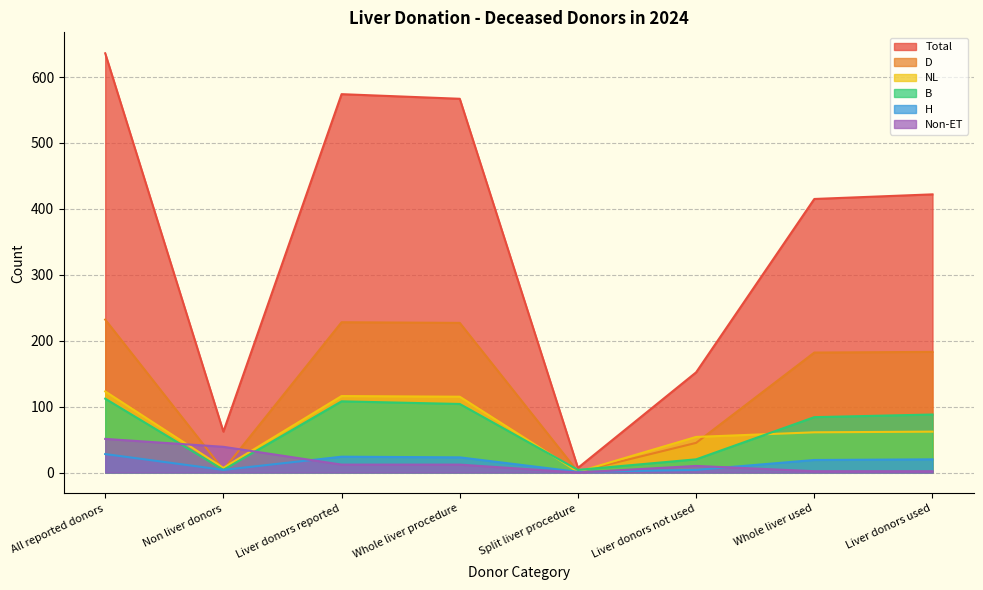

At which label does B reach its minimum?

Non liver donors